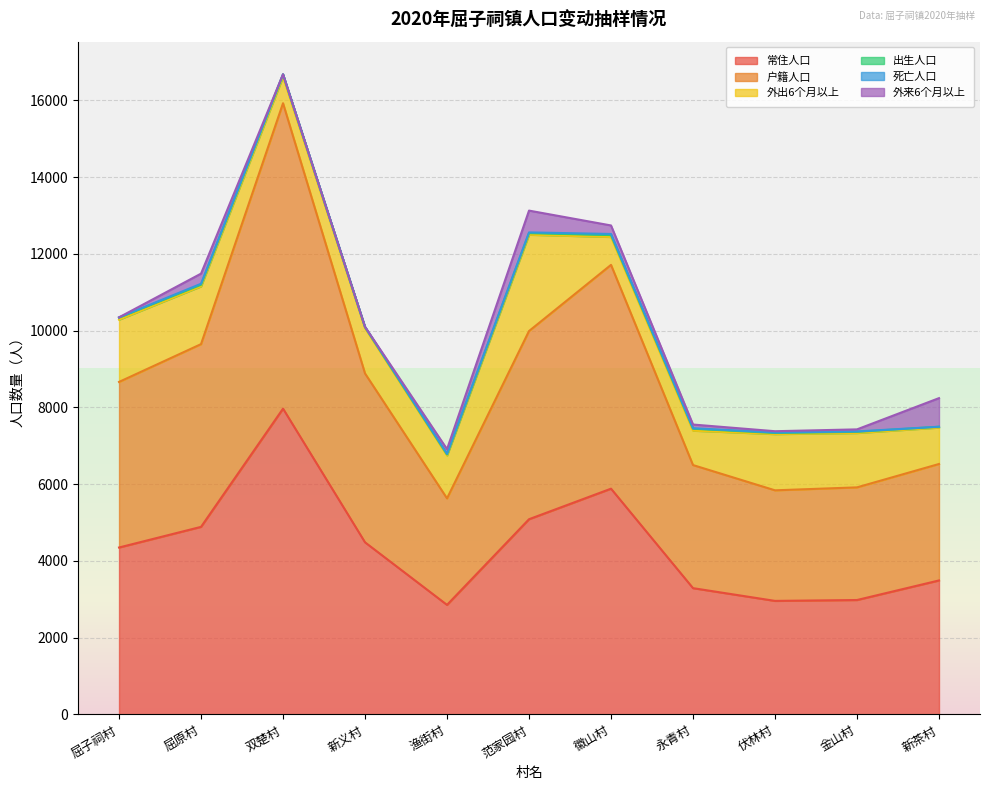

True or false: 外出6个月以上 has more than 0 points higher than both neighbors.

True